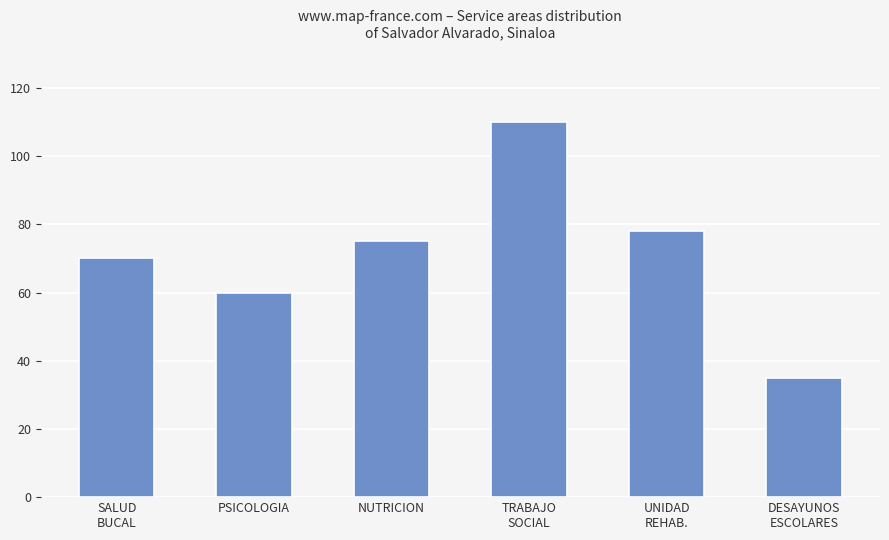

The value at TRABAJO
SOCIAL is 110. True or false?

True